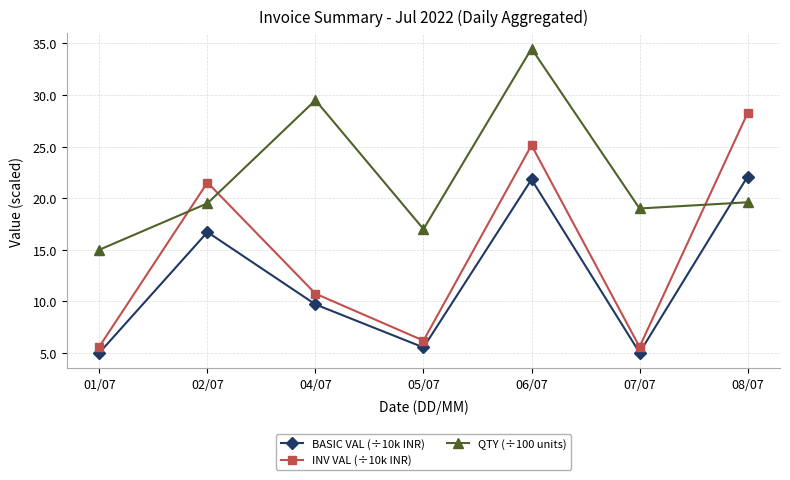

Where is BASIC VAL (÷10k INR) nearest to the value 13?

04/07